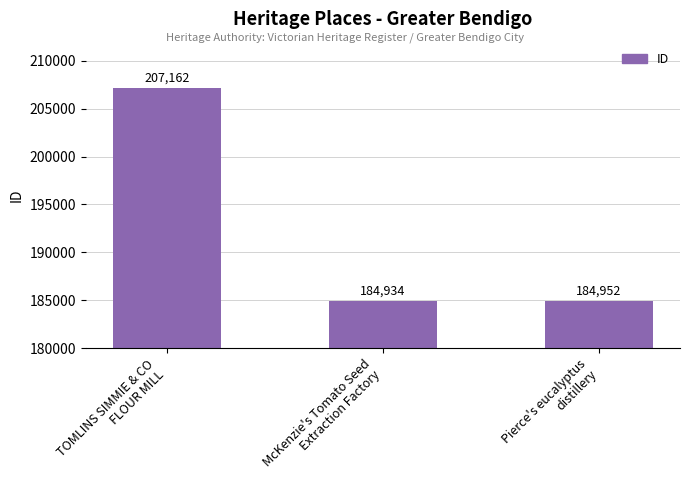

Rank the categories by value from highest to lowest.

TOMLINS SIMMIE & CO
FLOUR MILL, Pierce's eucalyptus
distillery, McKenzie's Tomato Seed
Extraction Factory